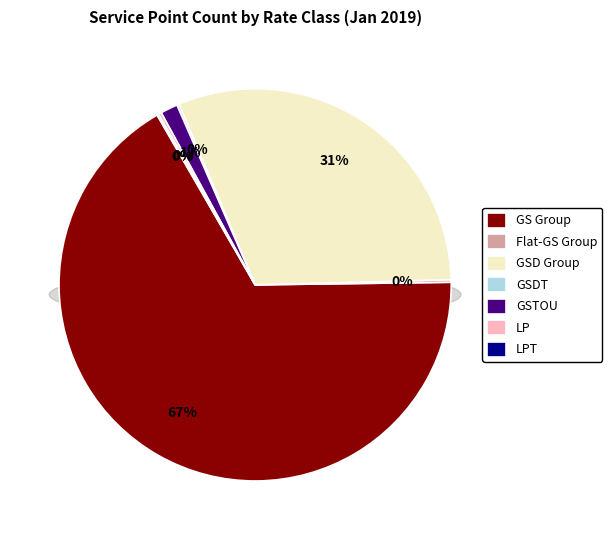

Which slice is the largest?

GS Group